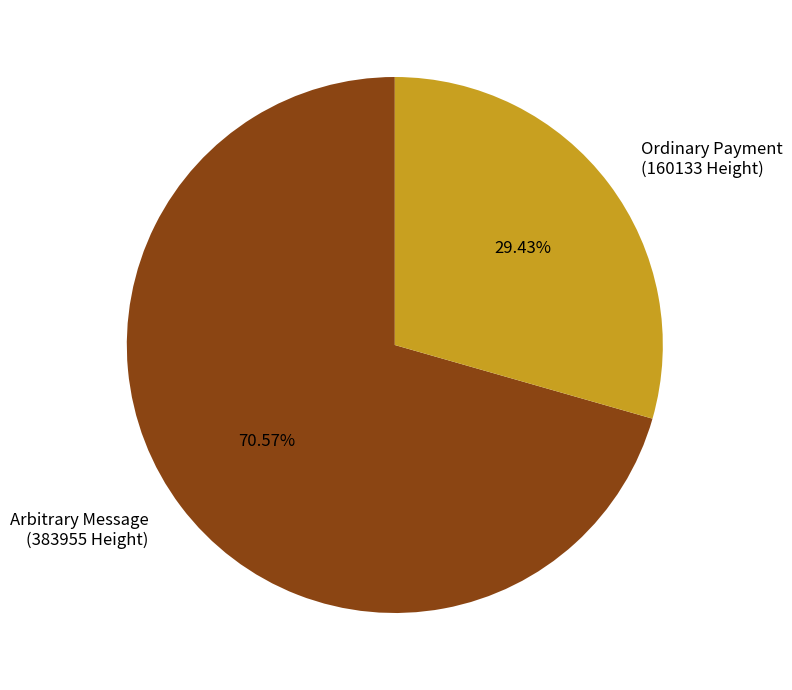

Does Arbitrary Message (383955 Height) represent more than half of the total?

Yes